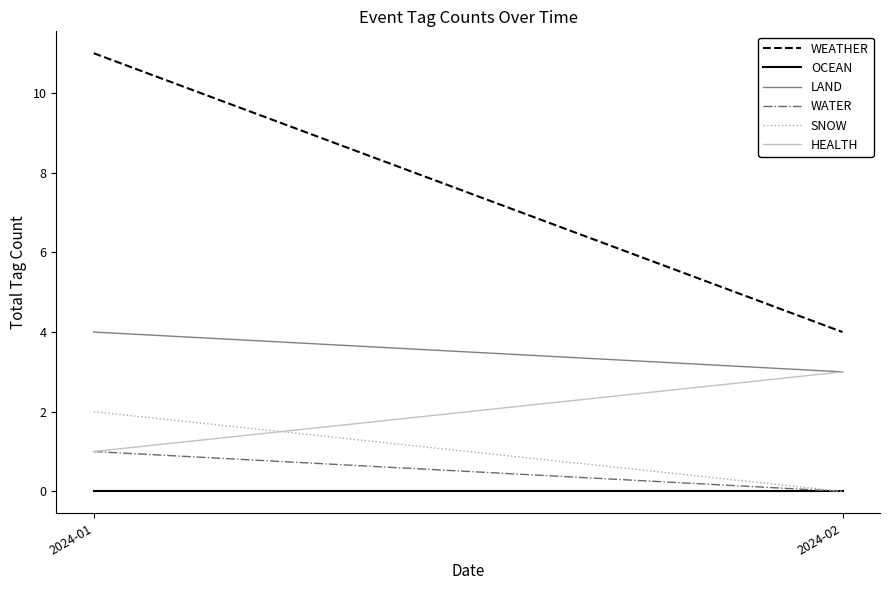

What is the total value across all series at 2024-01?

19